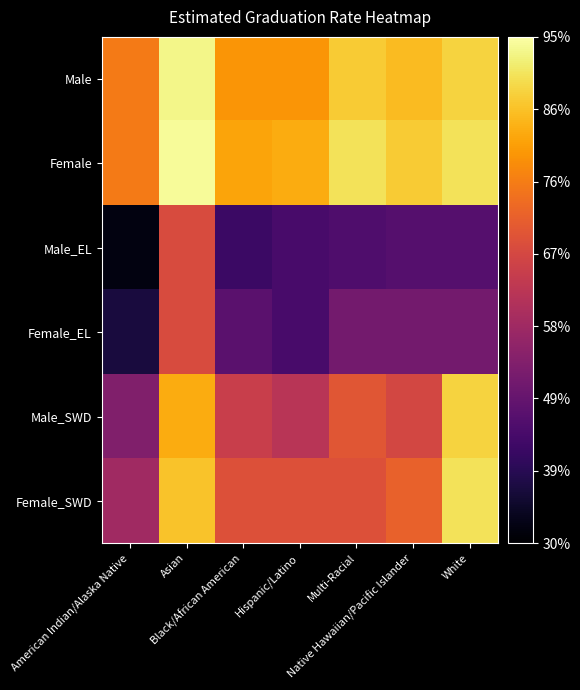

Reading left to right, what are all the values shown in this chart?

Male: American Indian/Alaska Native=0.8	Asian=0.9	Black/African American=0.8	Hispanic/Latino=0.8	Multi-Racial=0.9	Native Hawaiian/Pacific Islander=0.8	White=0.9
Female: American Indian/Alaska Native=0.8	Asian=0.9	Black/African American=0.8	Hispanic/Latino=0.8	Multi-Racial=0.9	Native Hawaiian/Pacific Islander=0.9	White=0.9
Male_EL: American Indian/Alaska Native=0.3	Asian=0.7	Black/African American=0.4	Hispanic/Latino=0.4	Multi-Racial=0.5	Native Hawaiian/Pacific Islander=0.5	White=0.5
Female_EL: American Indian/Alaska Native=0.4	Asian=0.7	Black/African American=0.5	Hispanic/Latino=0.4	Multi-Racial=0.5	Native Hawaiian/Pacific Islander=0.5	White=0.5
Male_SWD: American Indian/Alaska Native=0.5	Asian=0.8	Black/African American=0.7	Hispanic/Latino=0.6	Multi-Racial=0.7	Native Hawaiian/Pacific Islander=0.7	White=0.9
Female_SWD: American Indian/Alaska Native=0.6	Asian=0.9	Black/African American=0.7	Hispanic/Latino=0.7	Multi-Racial=0.7	Native Hawaiian/Pacific Islander=0.7	White=0.9